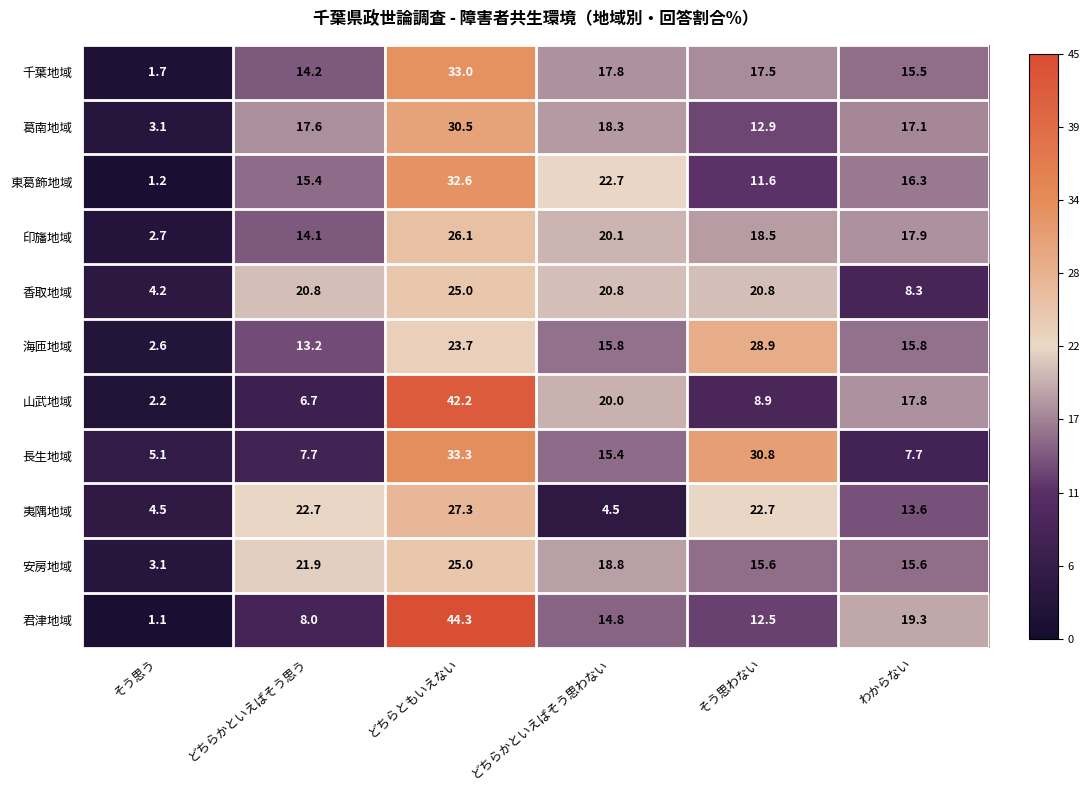

What is the maximum value shown in the chart?

44.3